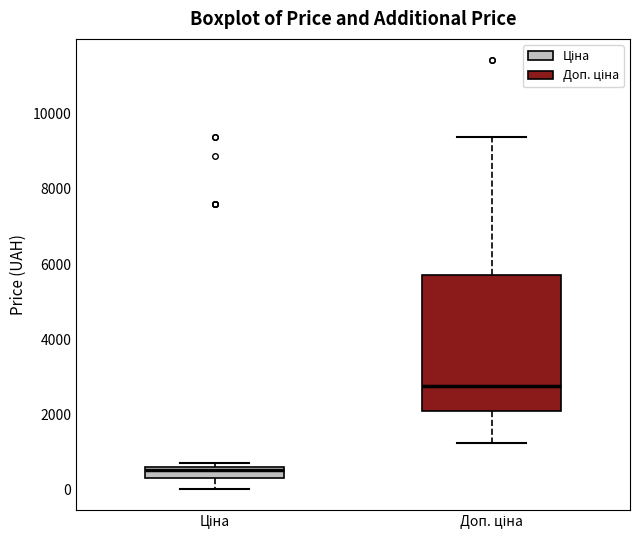

Comparing the boxes themselves (not the whiskers), which one is the tallest?

Доп. ціна